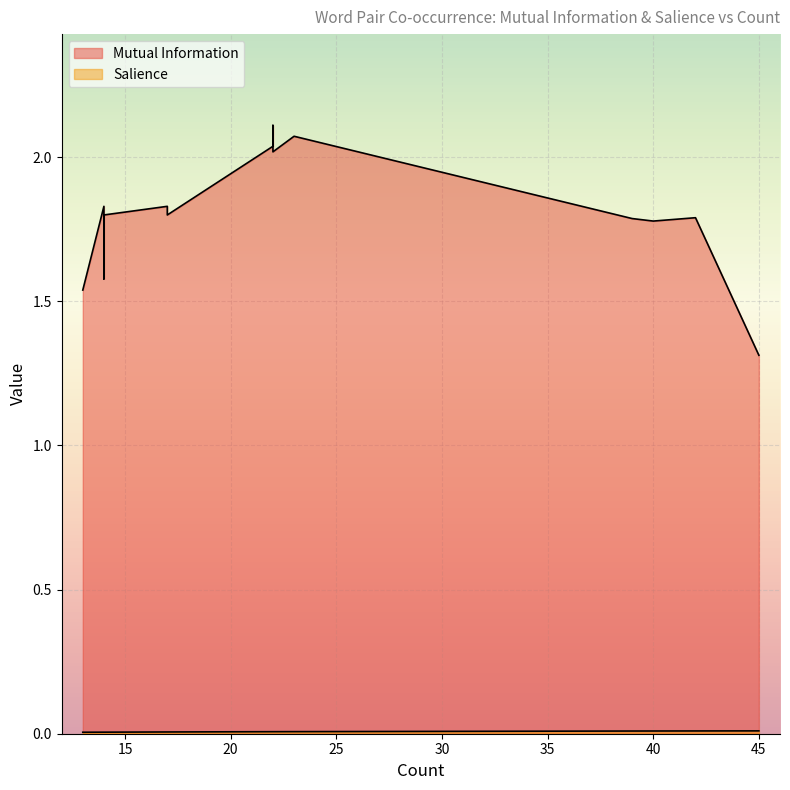

True or false: Salience and Mutual Information cross at least once.

False